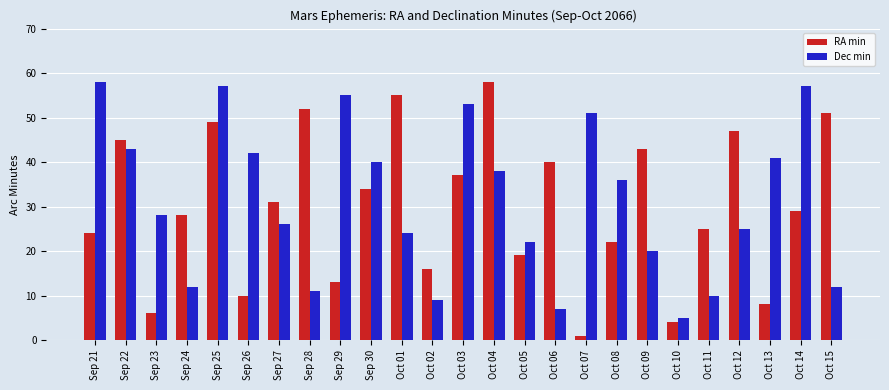

What is the spread (max minus min) of values at Sep 22?

2